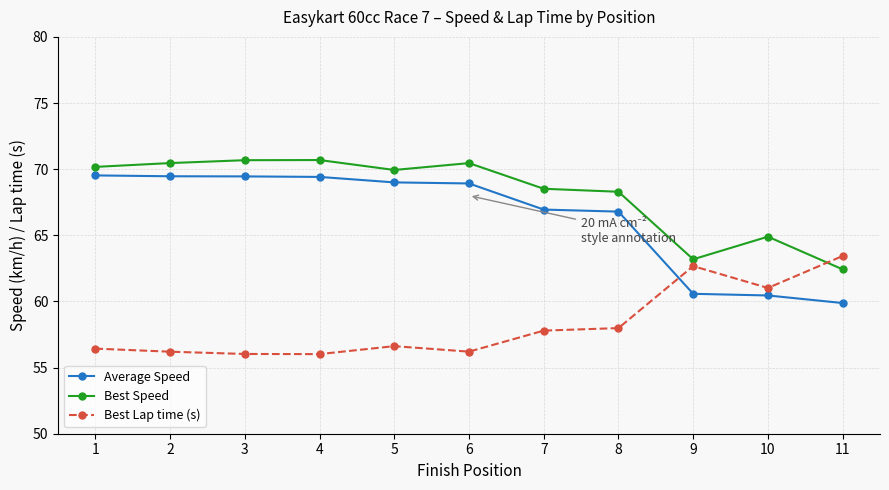

How many times do Average Speed and Best Lap time (s) cross each other?

1